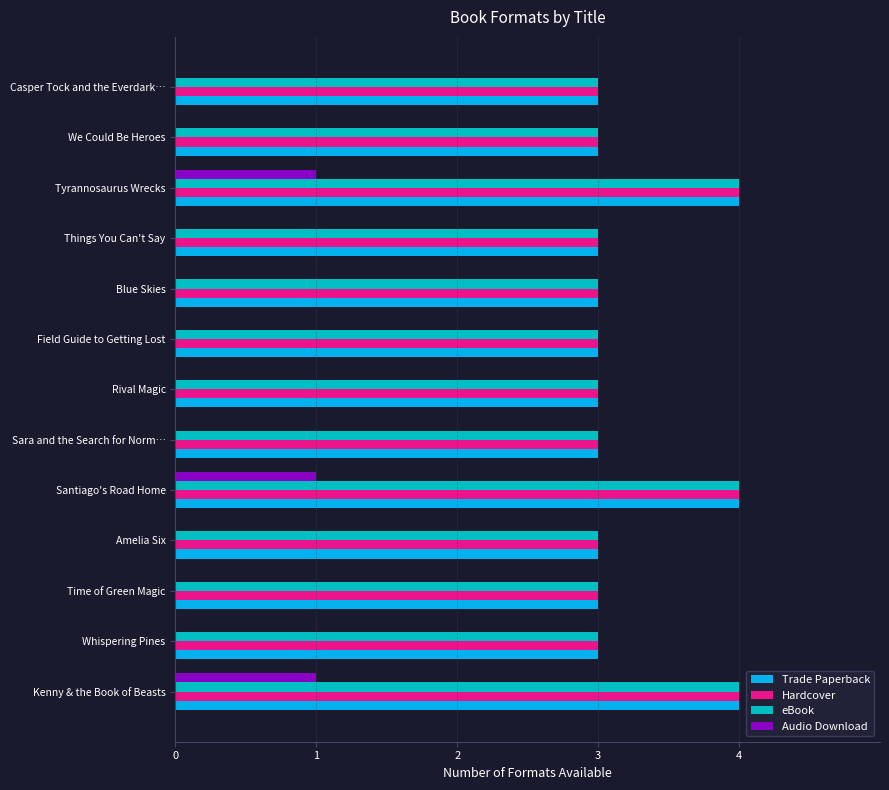

Is it true that Trade Paperback equals 3 at Whispering Pines?

True